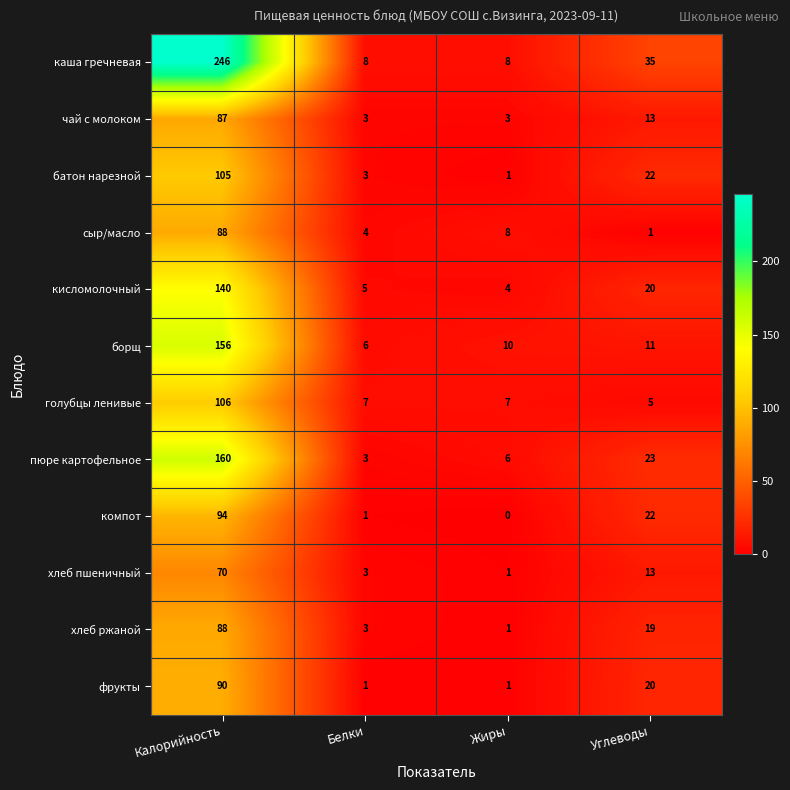

What is the total value across all series at Калорийность?

1430